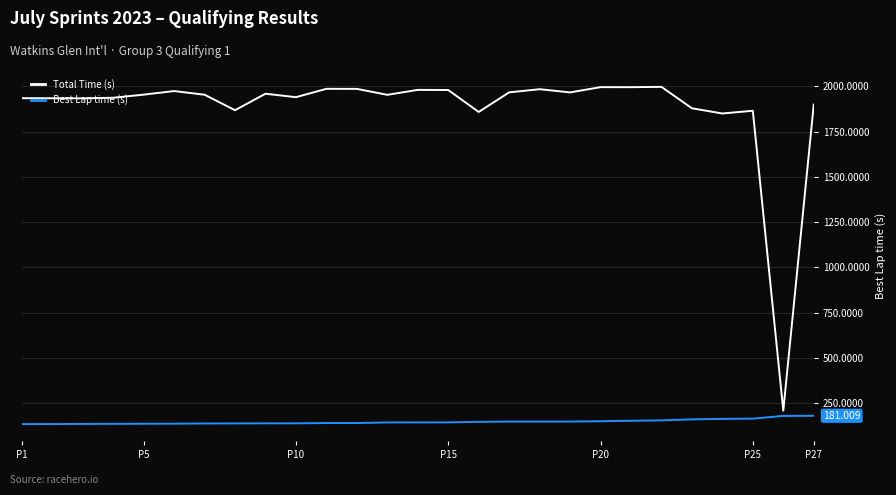

Which series has the largest range (max minus min)?

Total Time (s)